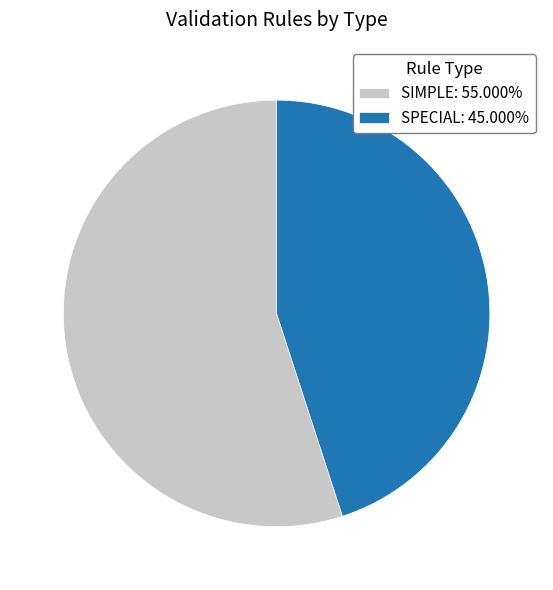

Which has a higher value, SPECIAL or SIMPLE?

SIMPLE